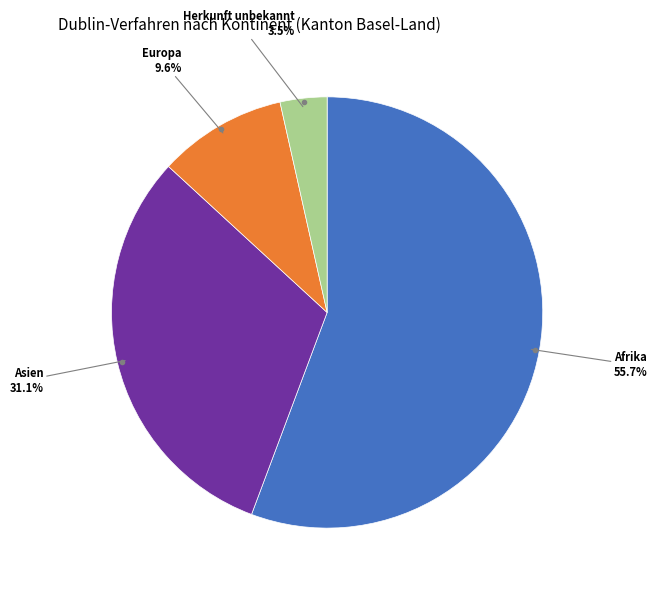

Is there a majority slice in this chart?

Yes